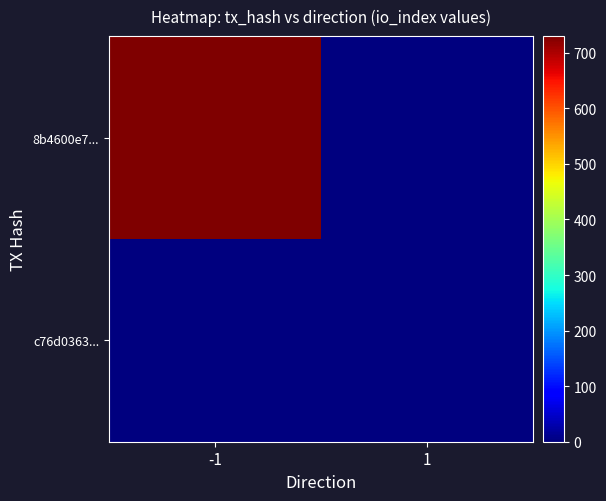

What is the total value across all series at -1?

730